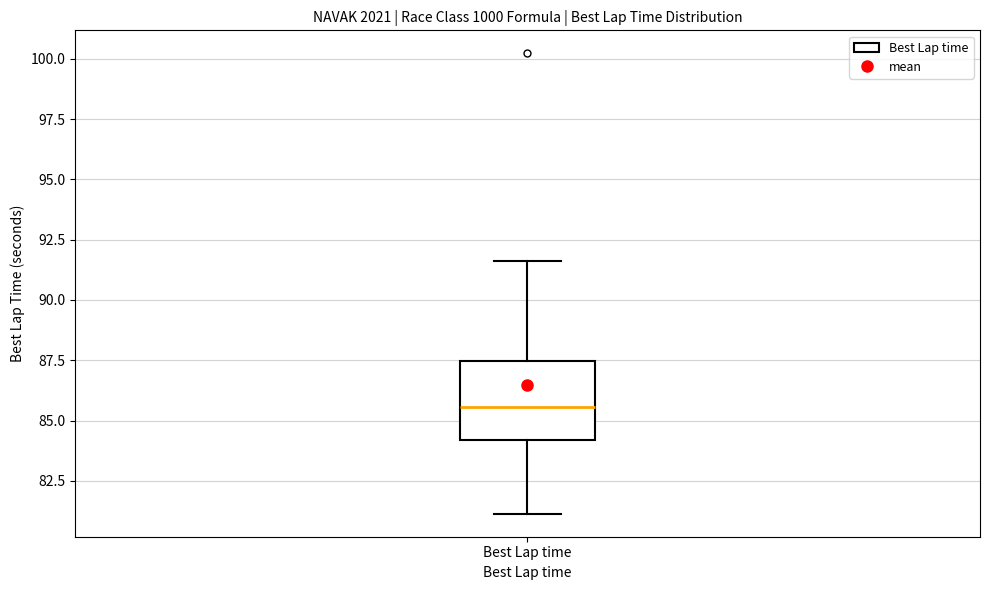

Read this box plot against the y-axis: the position of the median line, the range covered by the box, and the ends of both whiskers. The values are not printed on the chart, so give them approximately, as read against the axis.

median 85.5, box 84.0 to 87.5, whiskers 81.0 to 91.5